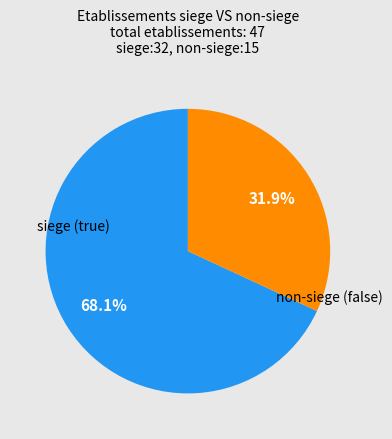

Is there any slice that represents more than half of the pie?

Yes